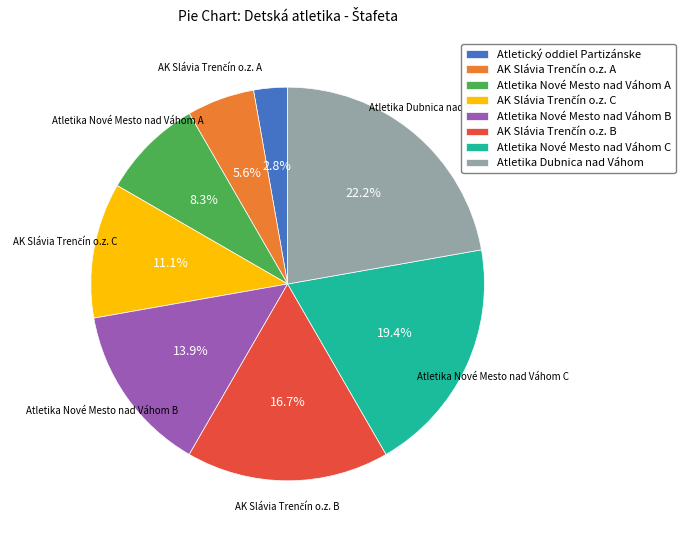

True or false: Atletika Nové Mesto nad Váhom B accounts for 14% of the total.

True